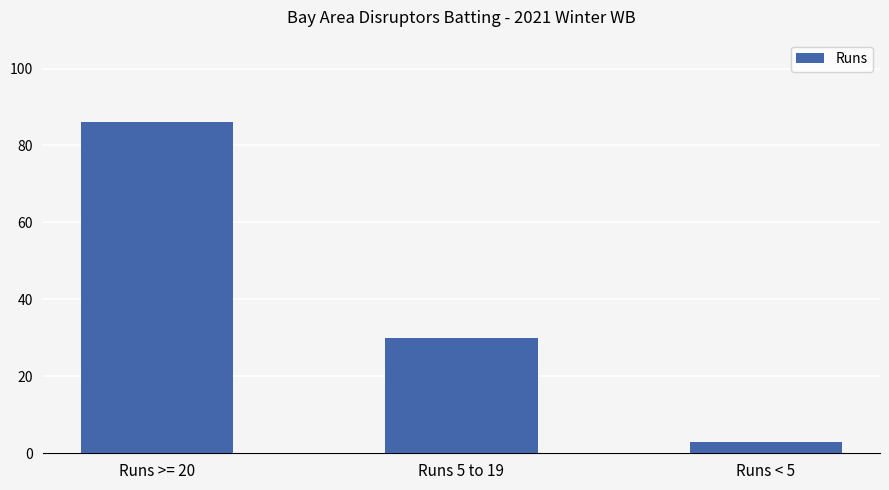

What is the greatest value displayed?

86